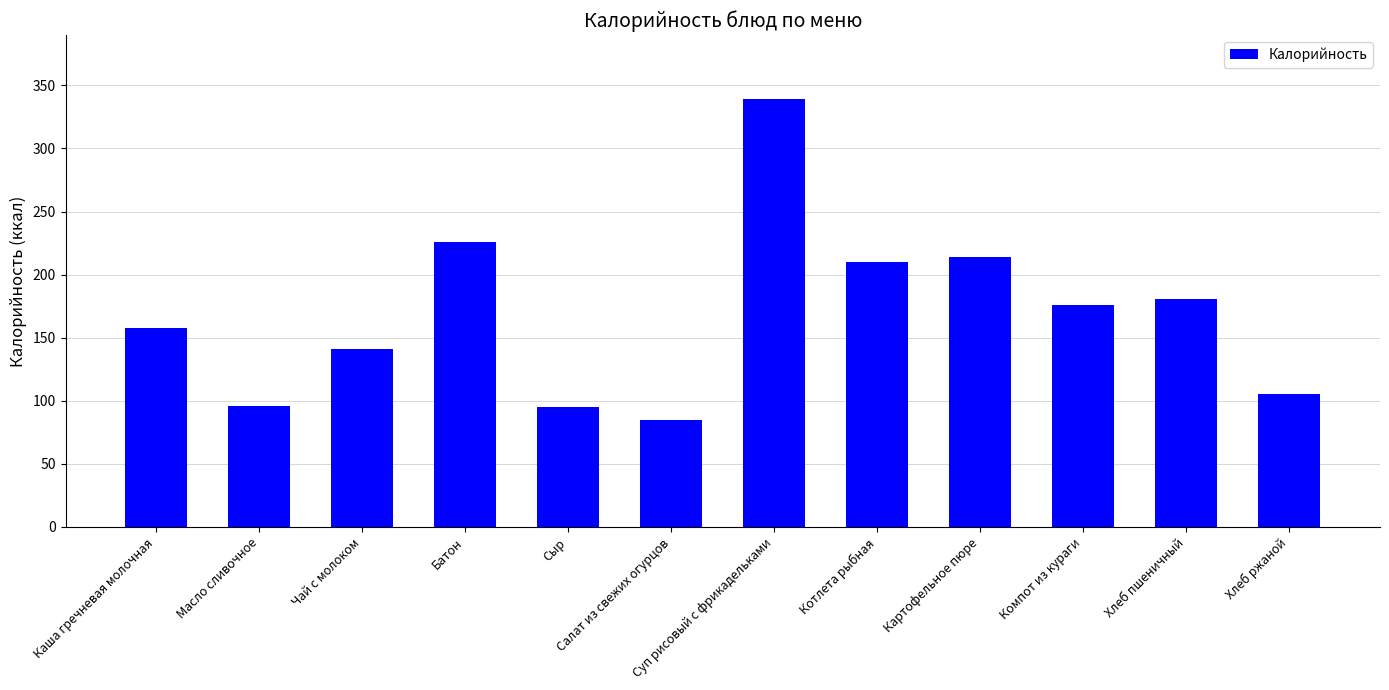

What is the difference between the maximum and minimum values?

254